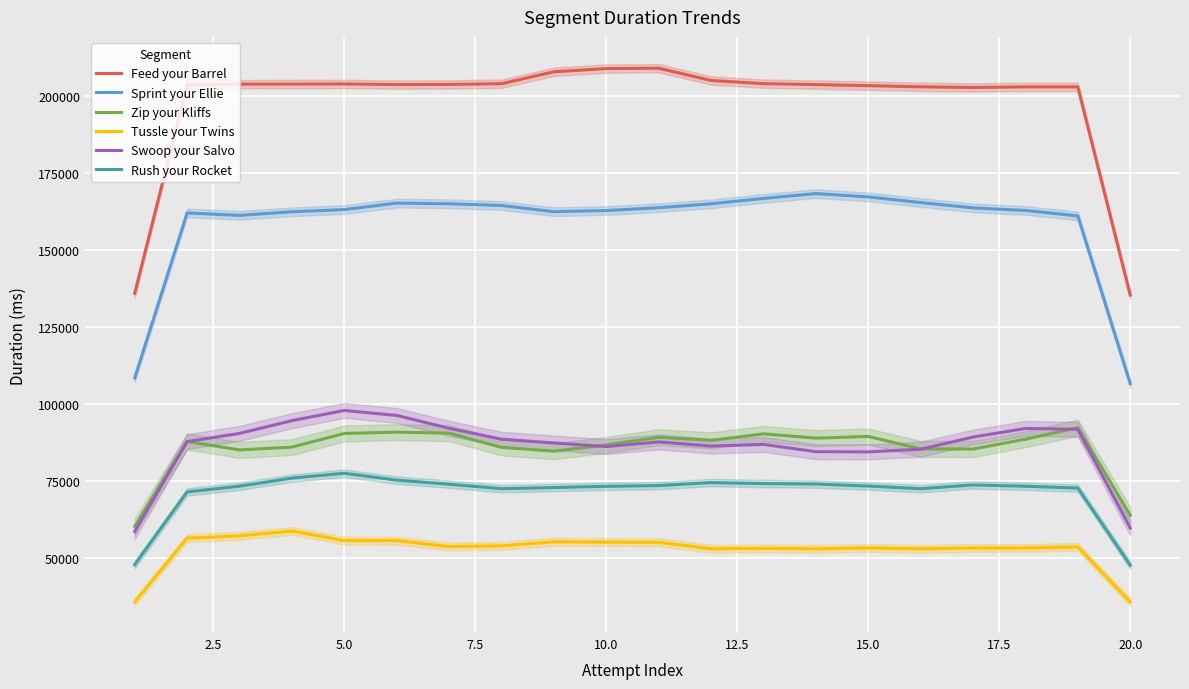

What is the maximum value for Swoop your Salvo?

97929.3